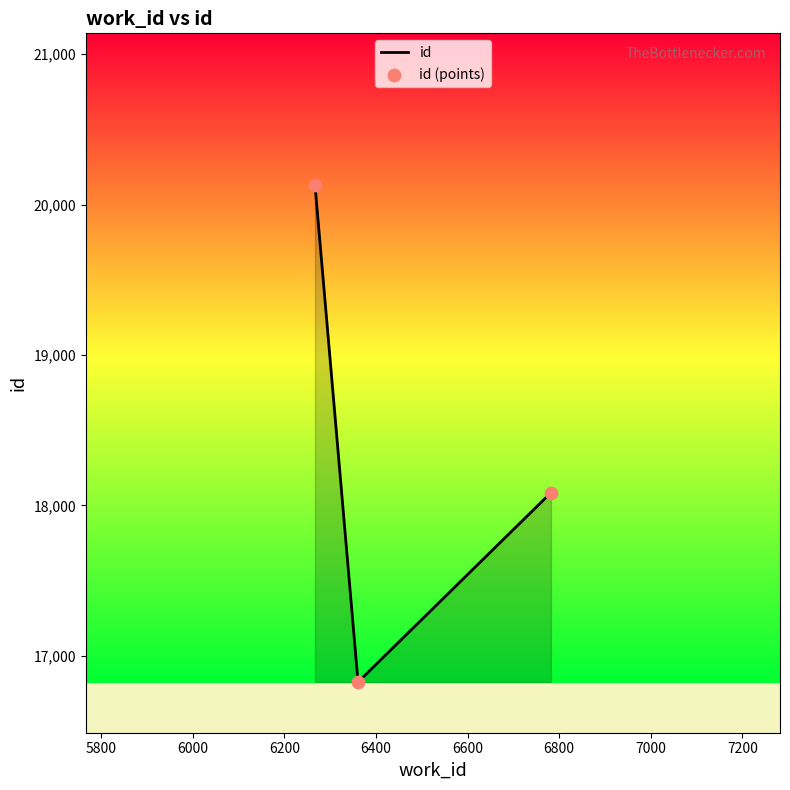

What is the minimum value shown in the chart?

16826